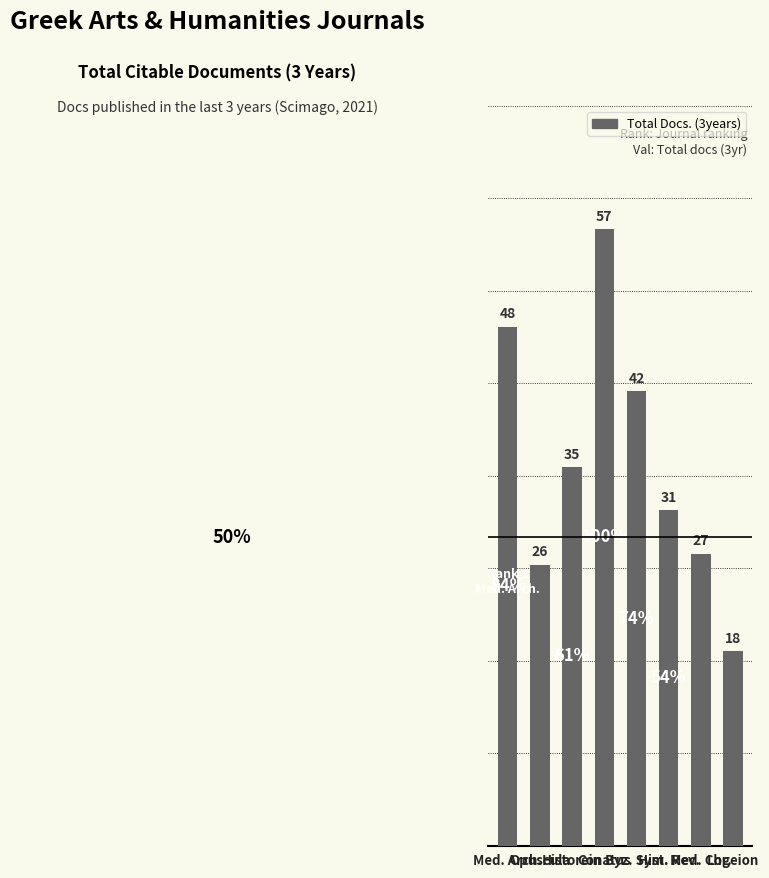

What is the label of the 7th bar from the right?

Opuscula